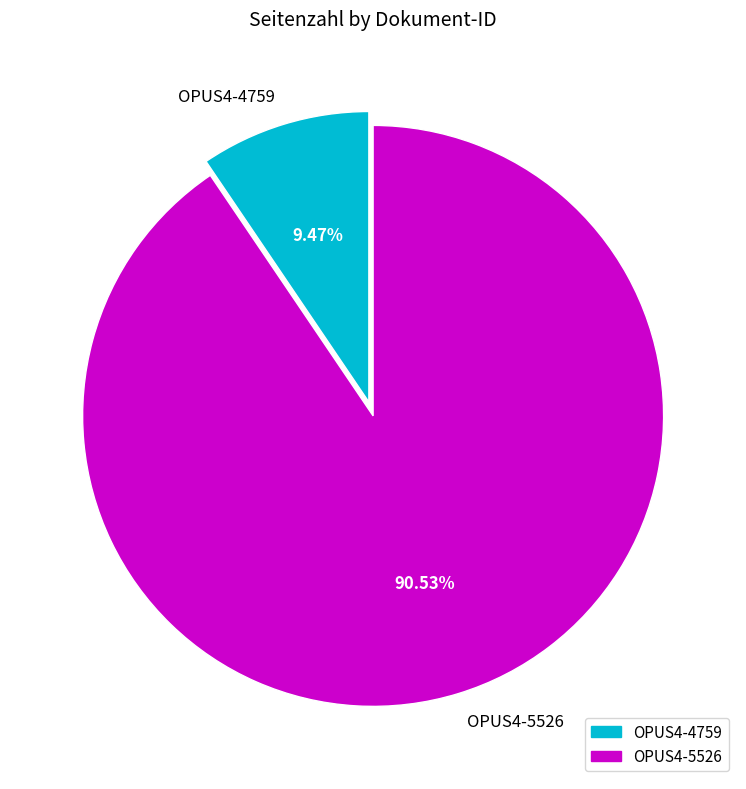

Which has a higher value, OPUS4-5526 or OPUS4-4759?

OPUS4-5526